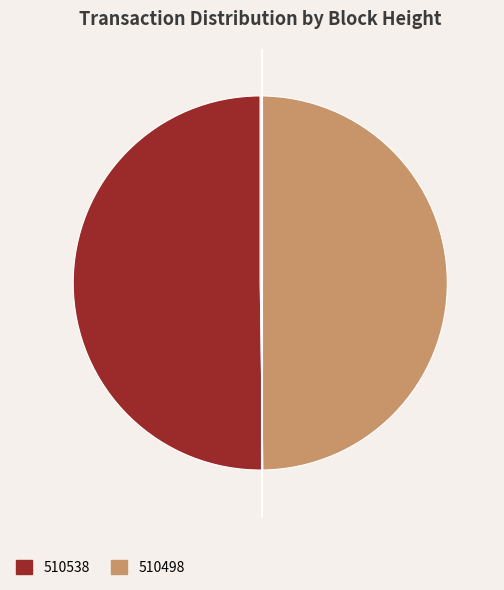

Do 510538 and 510498 together represent more than half of the pie?

Yes